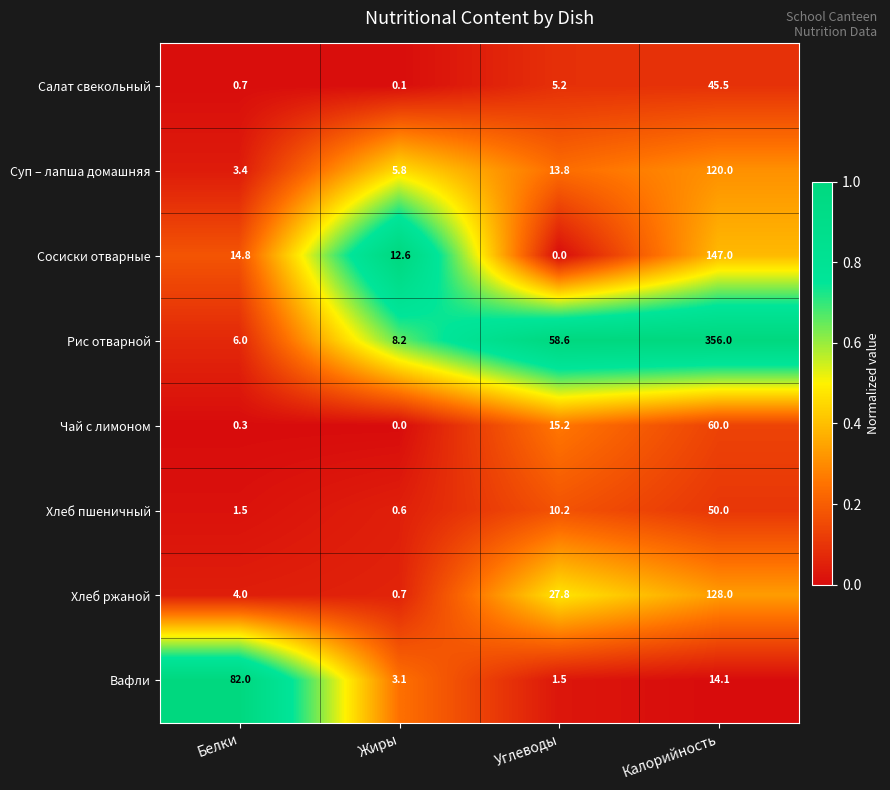

The Сосиски отварные series shows 14.8 at Белки. True or false?

True